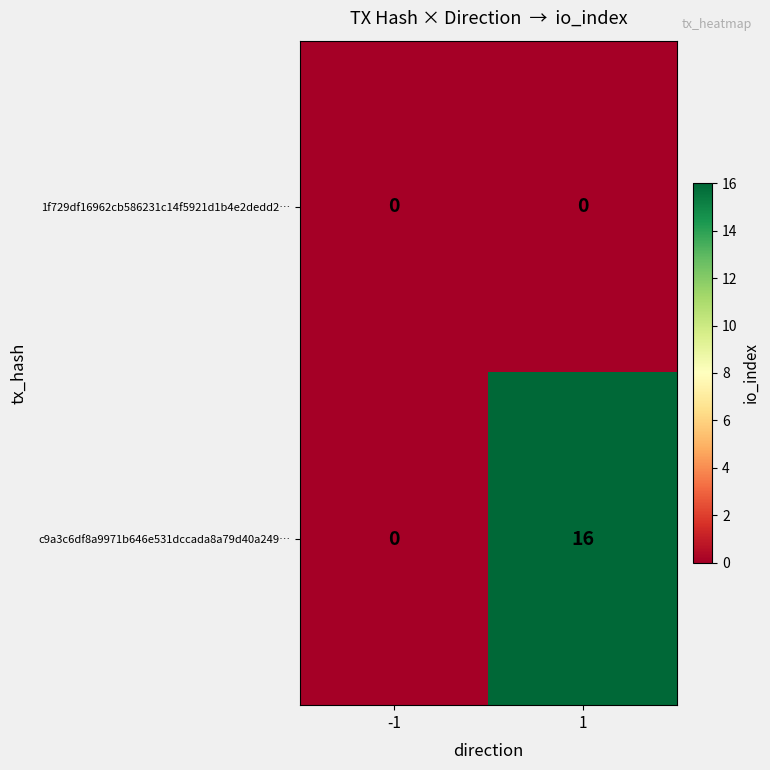

Reading left to right, list all the values displayed in this chart.

1f729df16962cb586231c14f5921d1b4e2dedd2…: 0	0
c9a3c6df8a9971b646e531dccada8a79d40a249…: 0	16